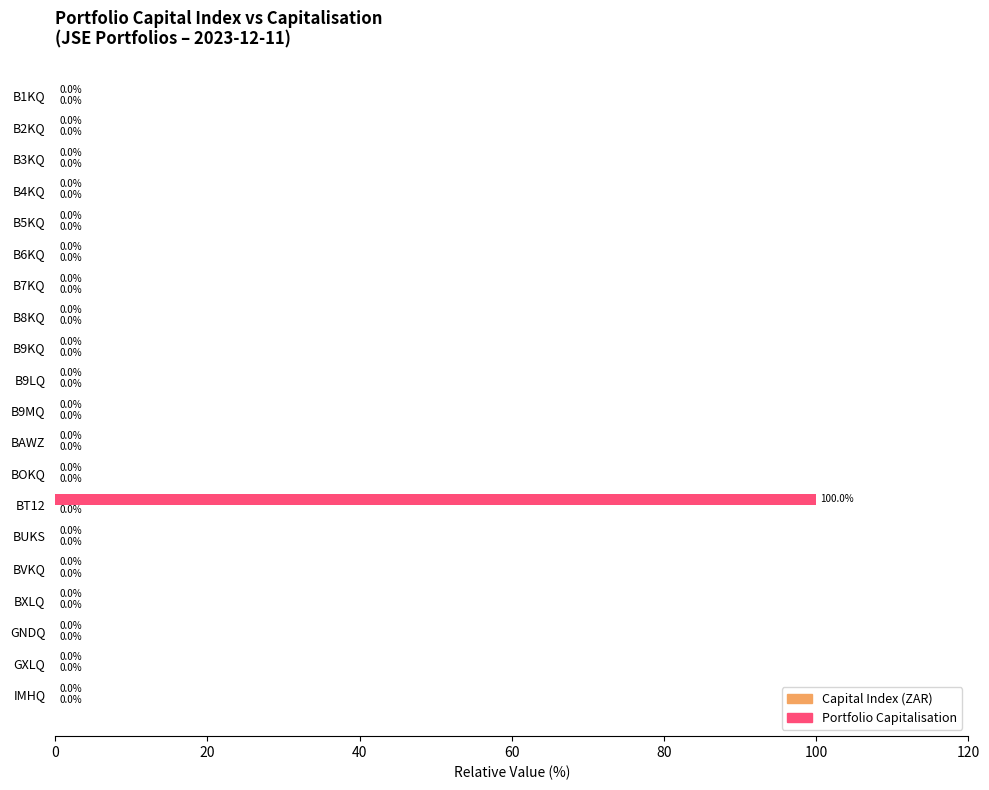

Which series changed the most between B9LQ and BT12?

Portfolio Capitalisation